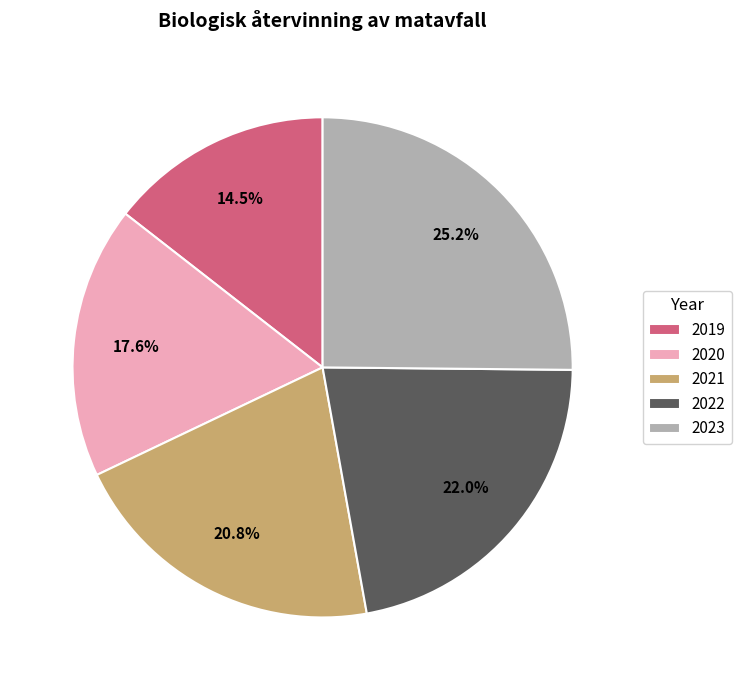

To the nearest percent, what is the combined percentage of 2019 and 2021?

35%